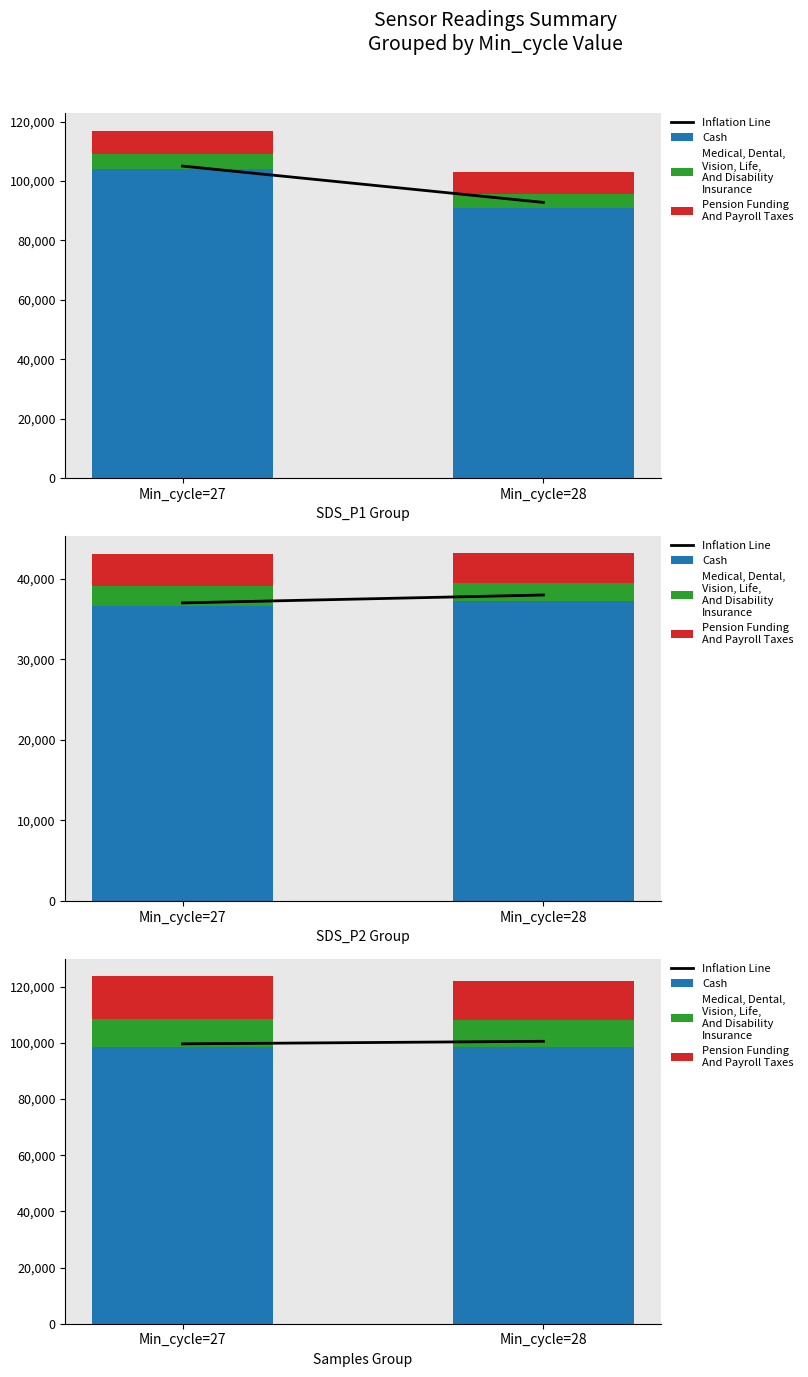

The Medical, Dental,
Vision, Life,
And Disability
Insurance series shows 9500.0 at Min_cycle=28. True or false?

True